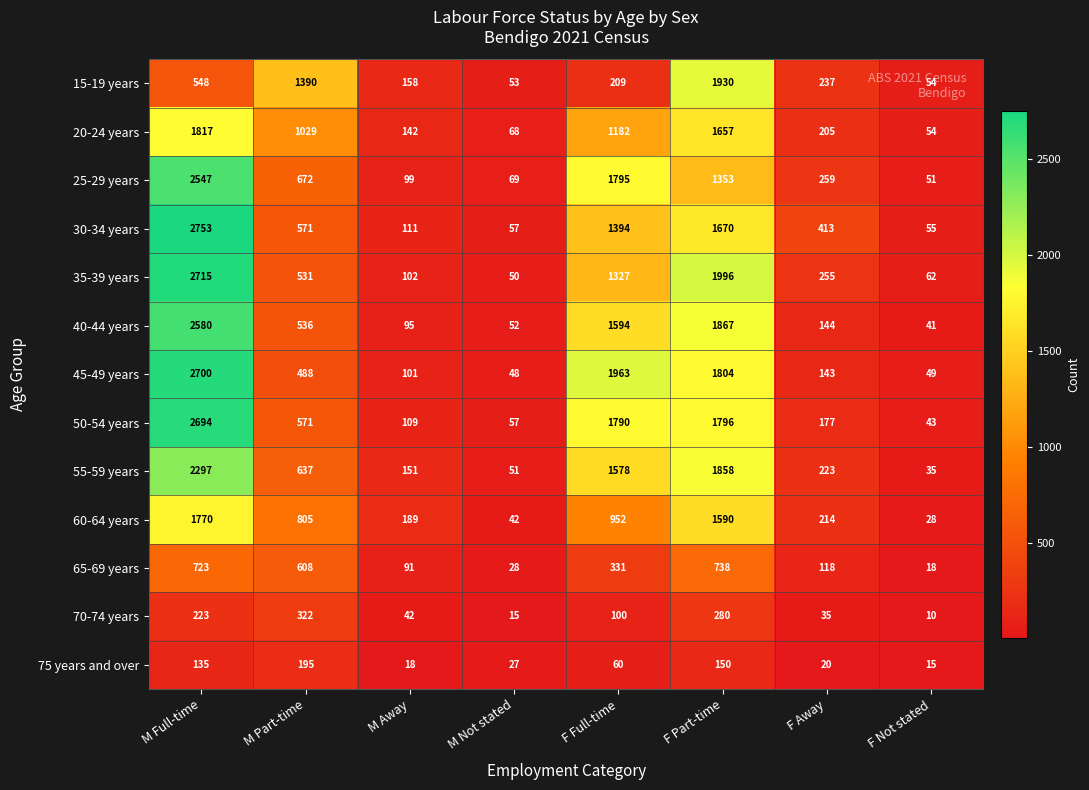

At which label does 50-54 years first exceed 571?

M Full-time